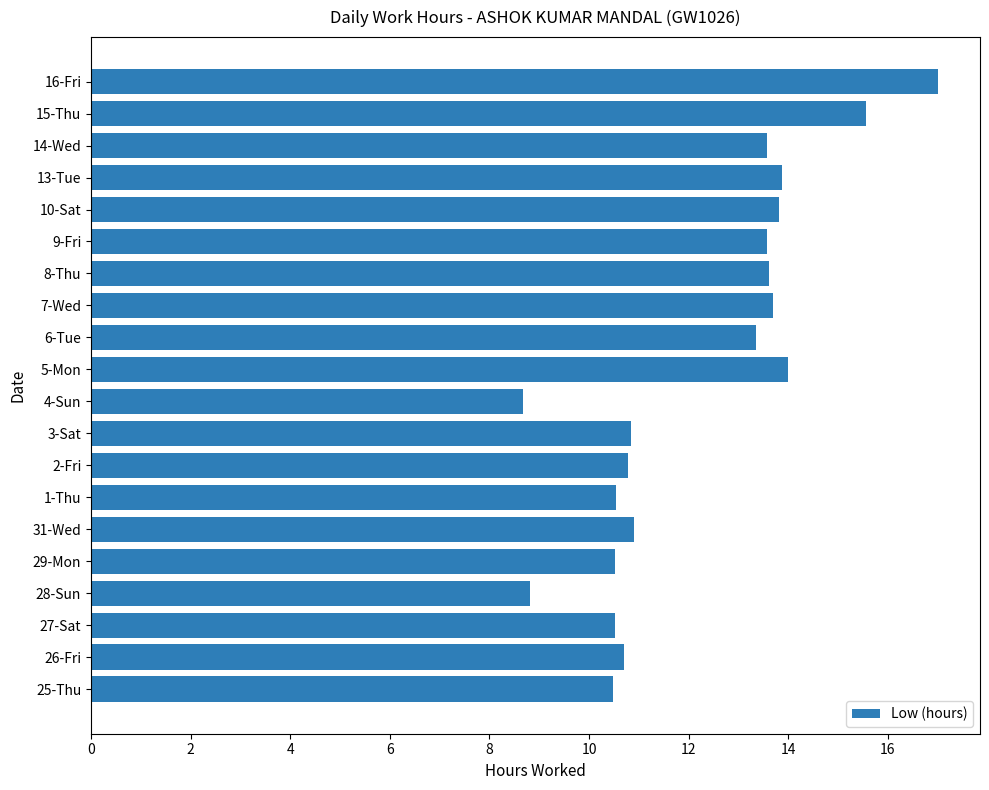

How many categories are shown in the chart?

20